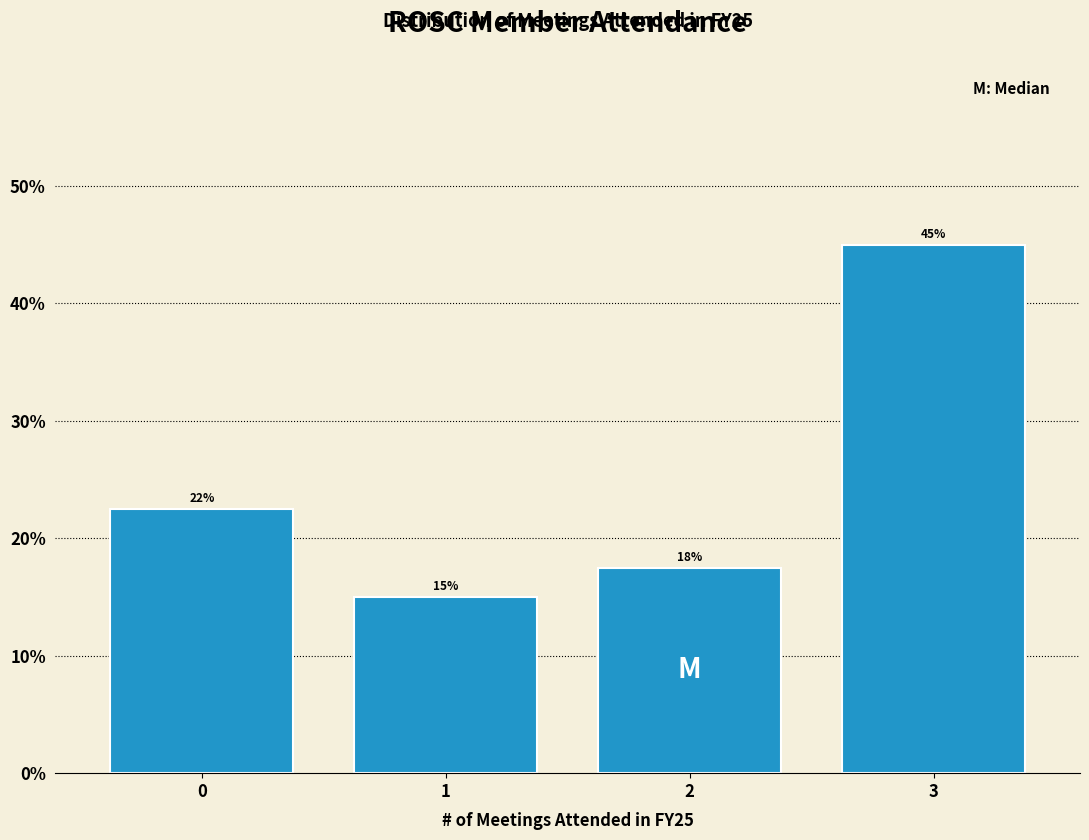

Which label corresponds to the largest value in the chart?

3